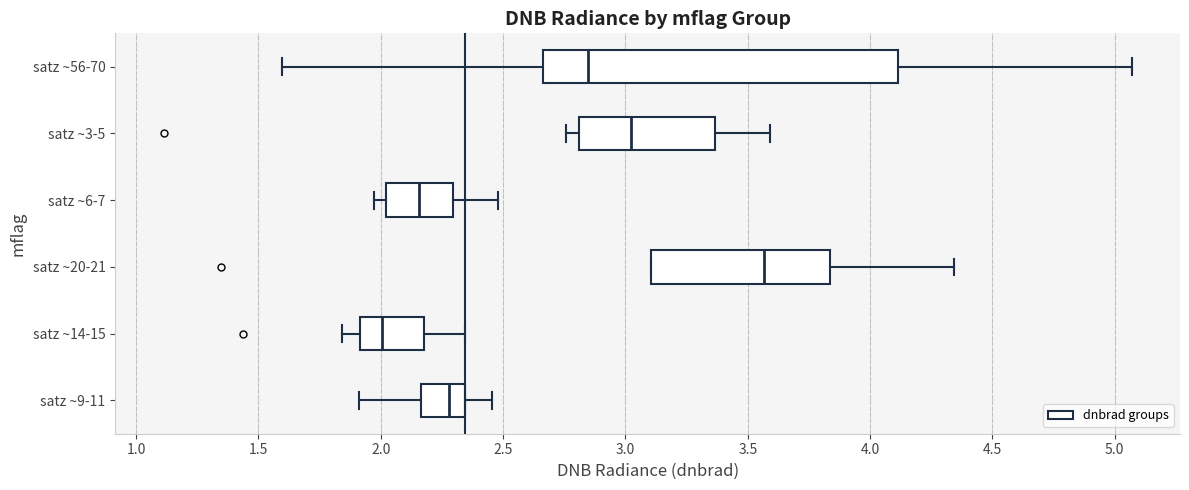

Where does the left whisker of the box for satz ~3-5 end on the x-axis? The values are not printed on the chart, so give them approximately, as read against the axis.

2.75